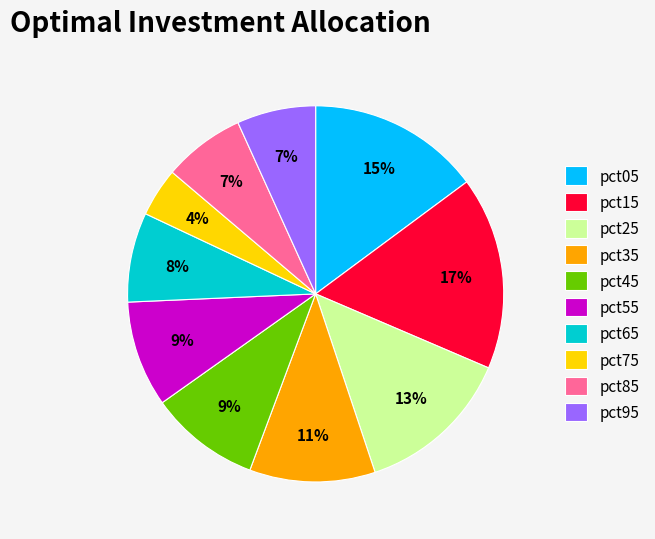

Which category has the biggest portion of the pie?

pct15